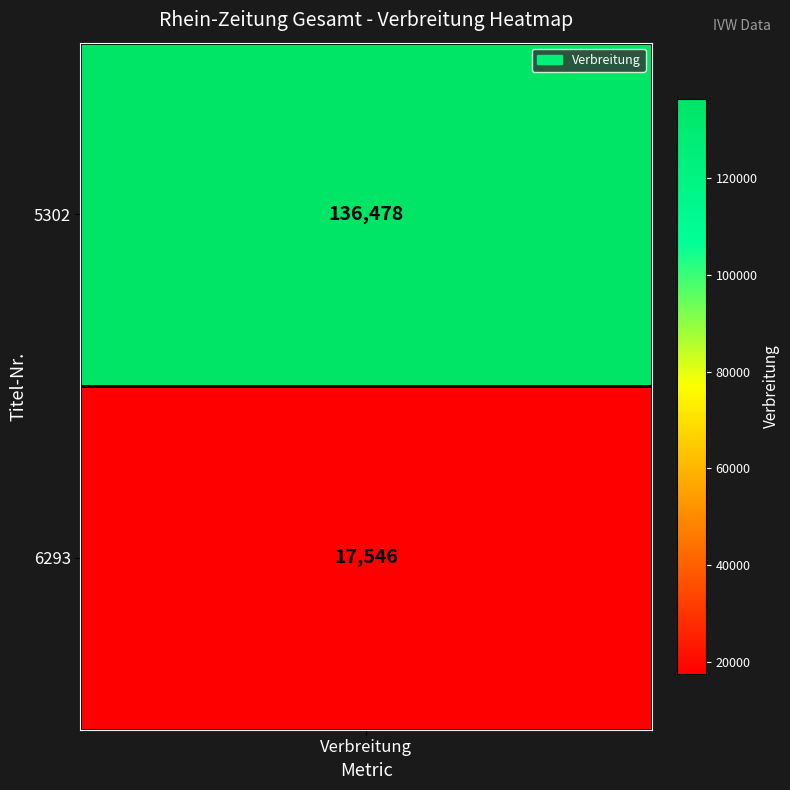

Reading left to right, extract all data points from this chart.

0=136478	1=17546